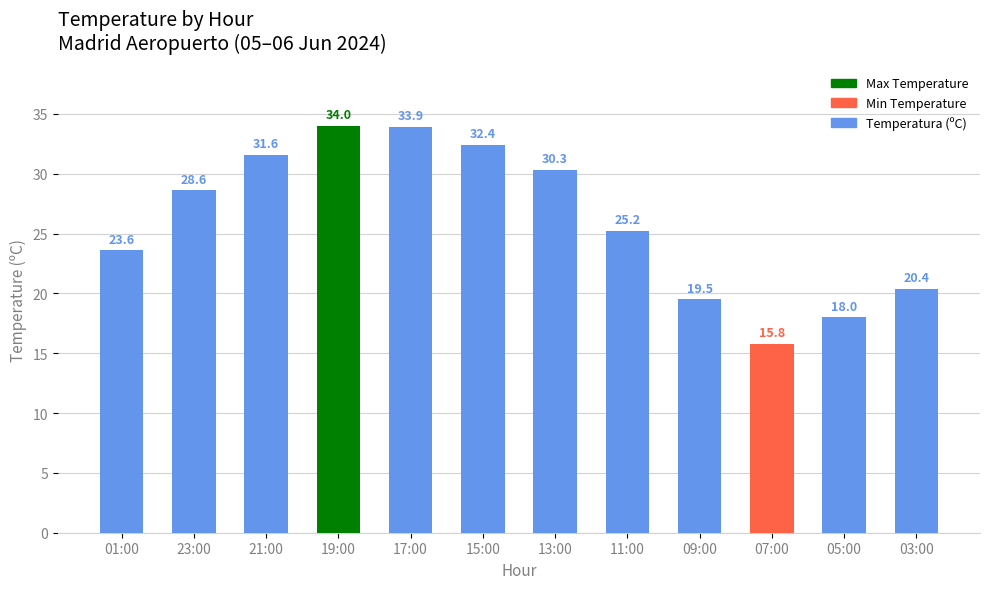

Which has a higher value, 07:00 or 03:00?

03:00